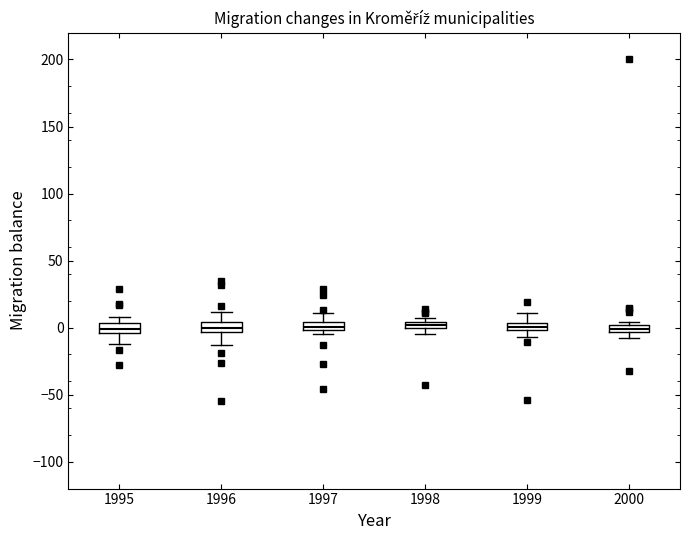

Where is the upper edge of the box at x = 1998 on the y-axis? The values are not printed on the chart, so give them approximately, as read against the axis.

5